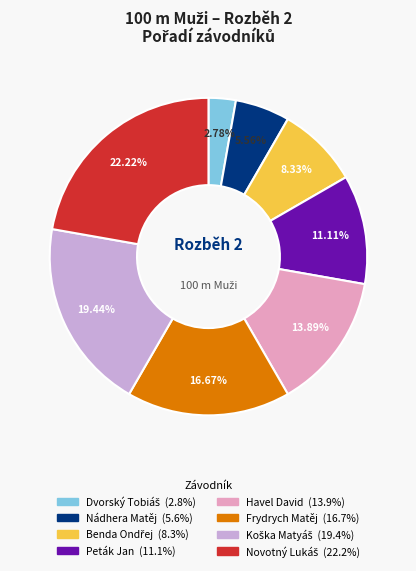

Do Peták Jan and Havel David together represent more than half of the pie?

No